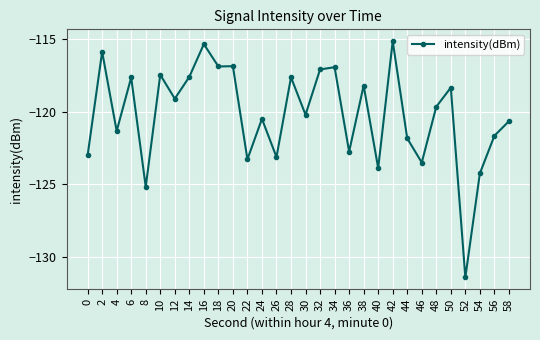

What is the value of the 11th point from the left?

-116.9